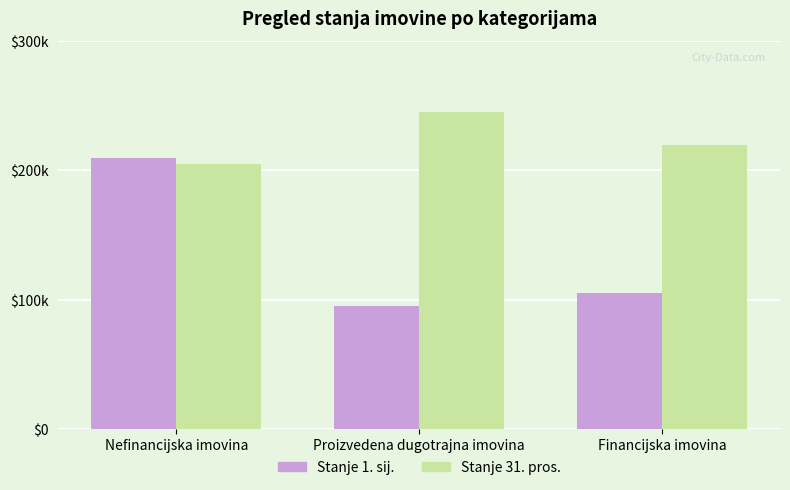

Rank the series by their average value, from lowest to highest.

Stanje 1. sij., Stanje 31. pros.